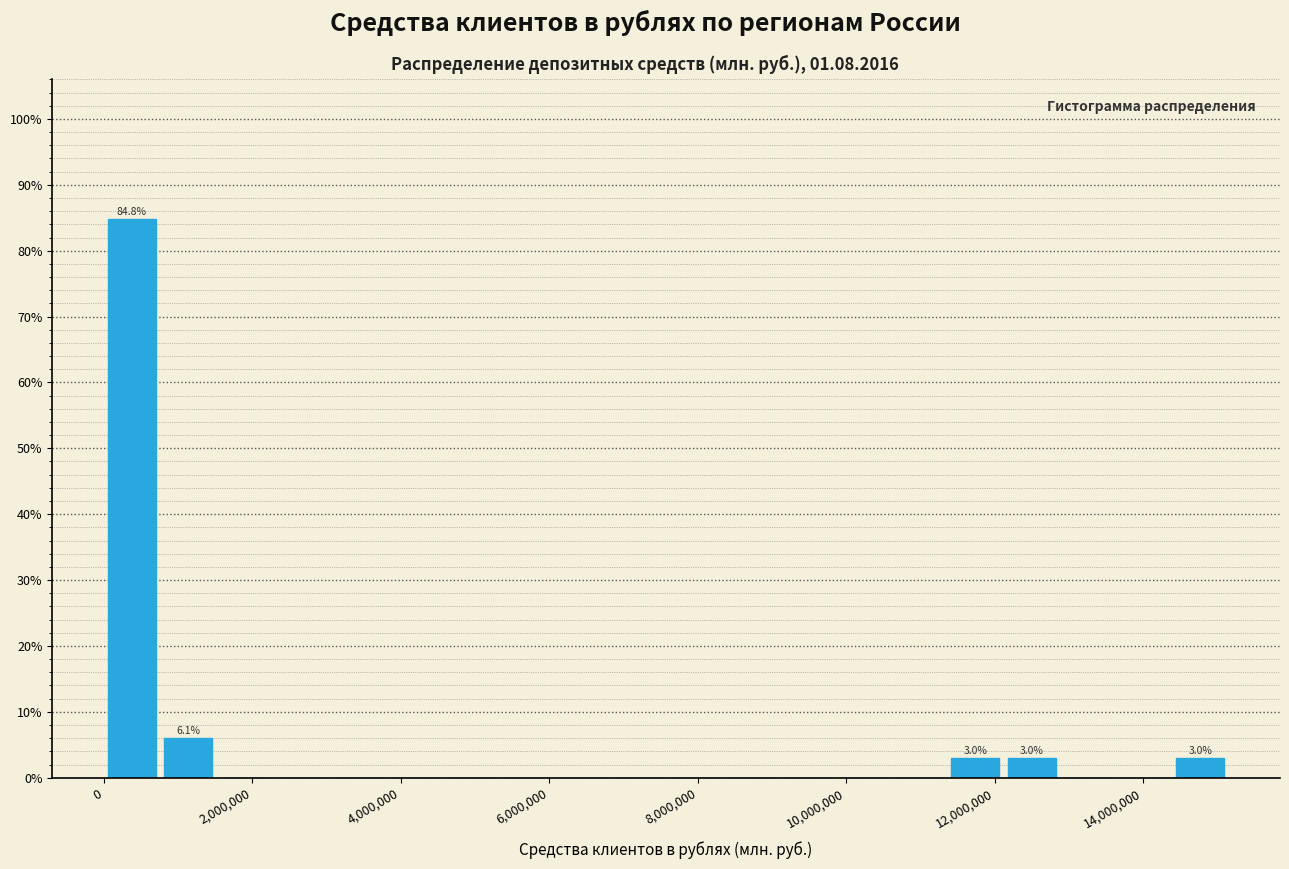

Around what value on the x-axis is the tallest bar? Give the approximate position of its centre, as read against the axis.

400000